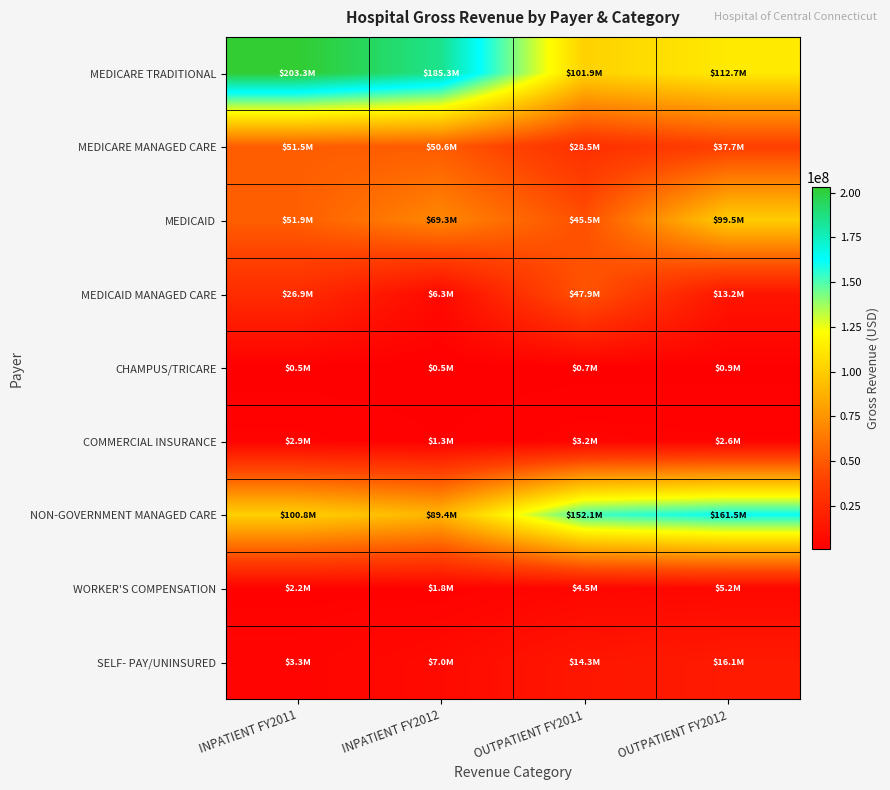

Between OUTPATIENT FY2011 and INPATIENT FY2012, which is larger?

INPATIENT FY2012